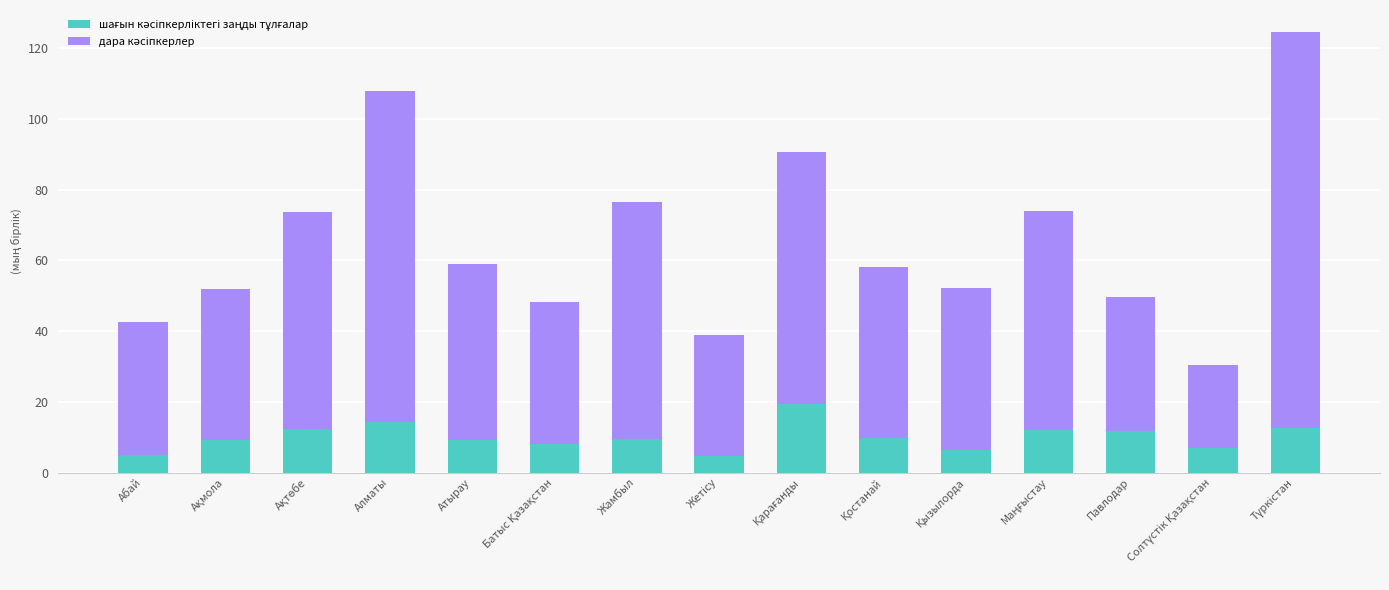

Does the chart contain any negative values?

No